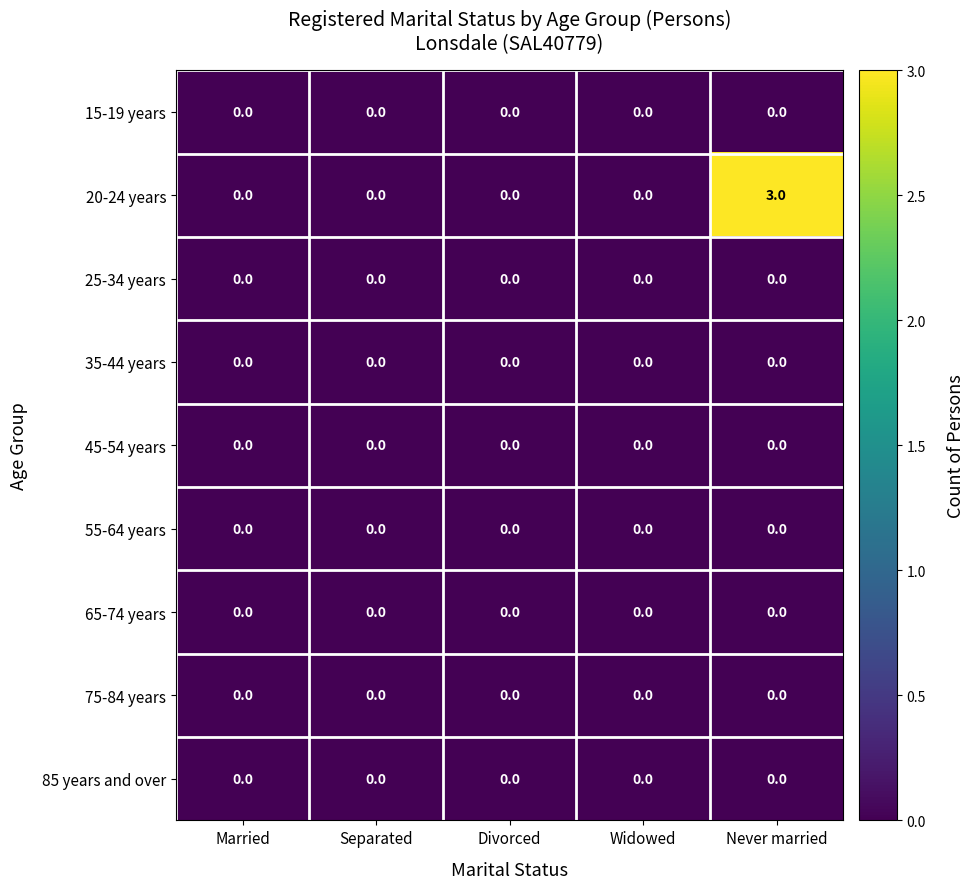

Which series has the widest spread of values?

20-24 years